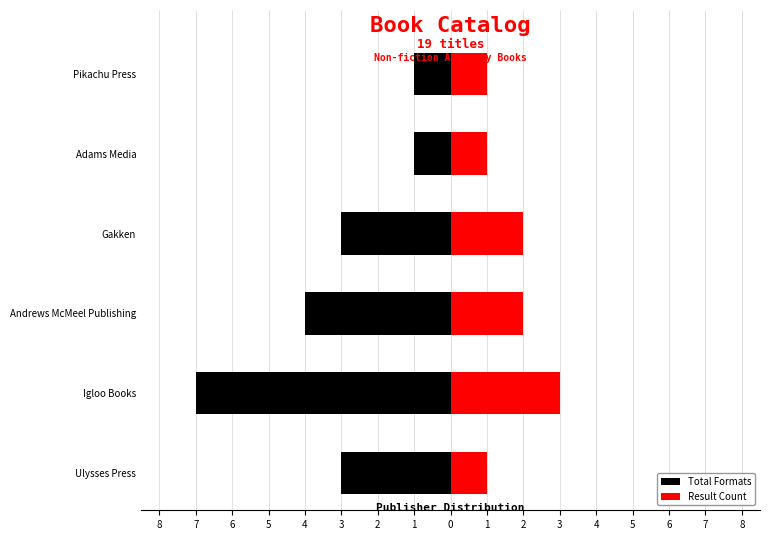

What is the value of the Total Formats bar at the 1st from the left?

-3